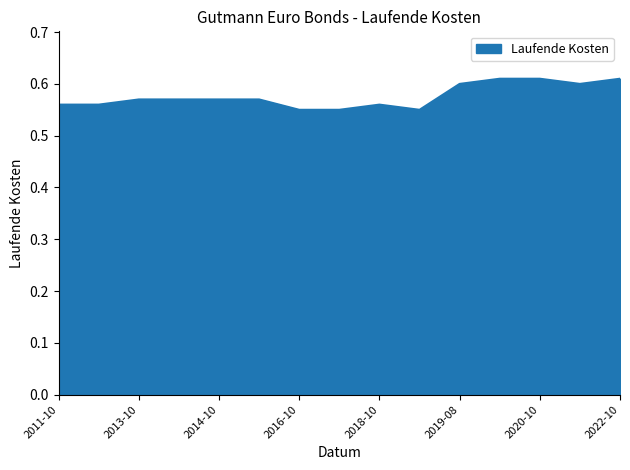

Which has a higher value, 2018-10 or 2020-10?

2020-10